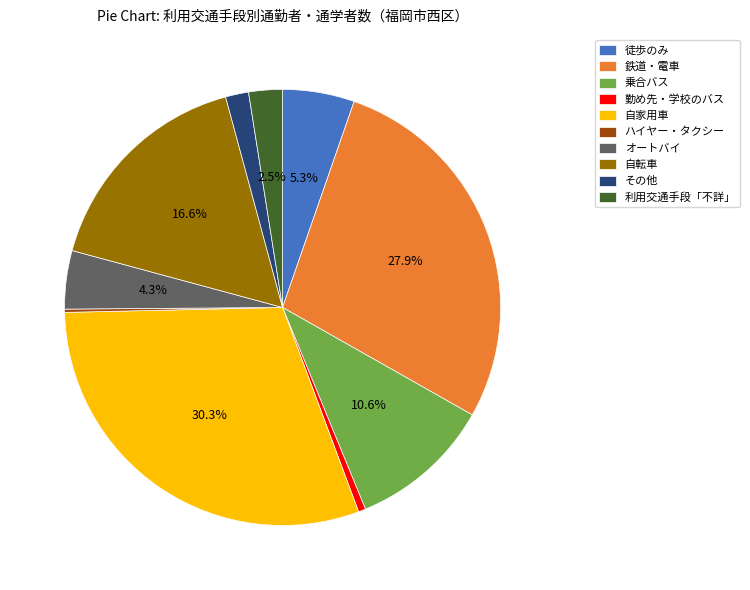

What percentage is NOT represented by 自家用車?

69.7%